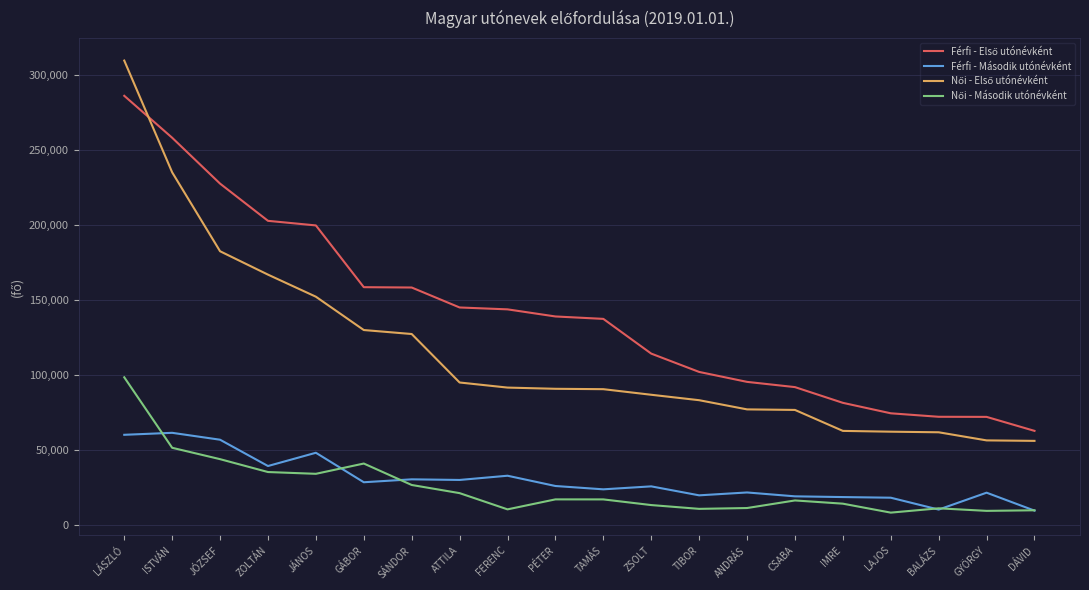

What is the spread (max minus min) of values at TIBOR?

91319